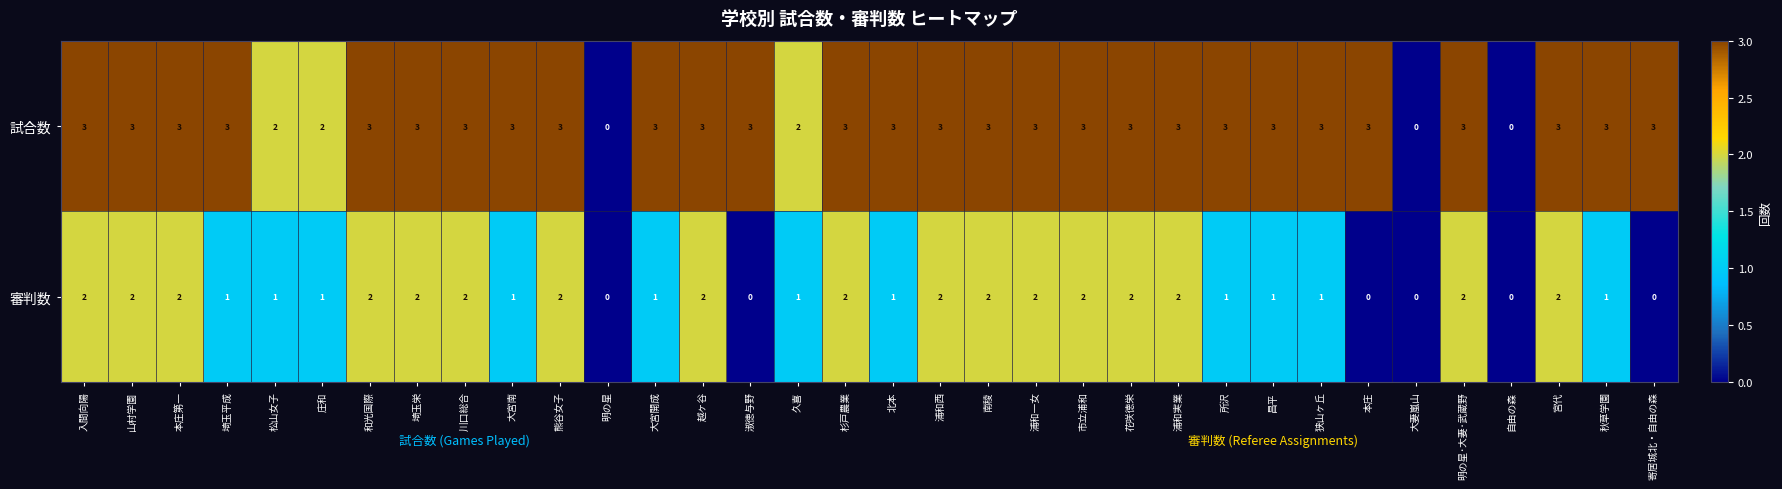

How many 試合数 values are between 3 and 4?

28